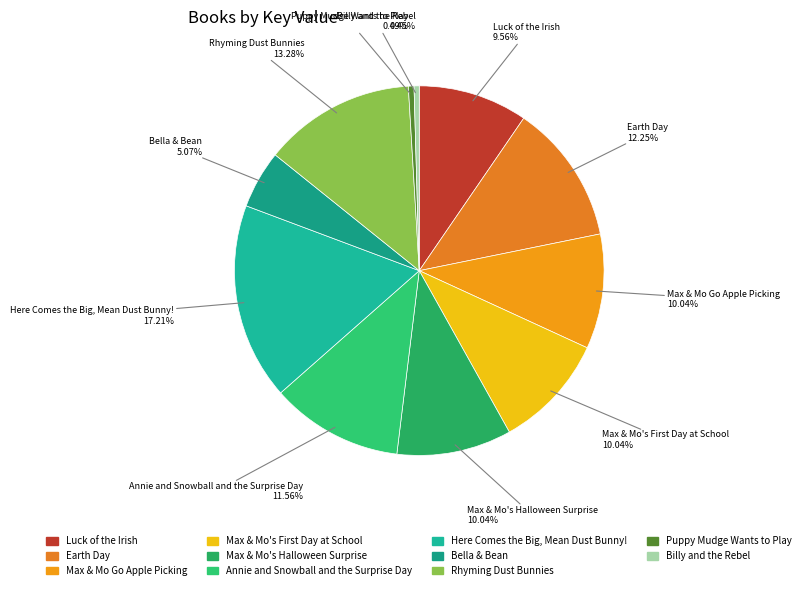

How many segments does this pie chart have?

11